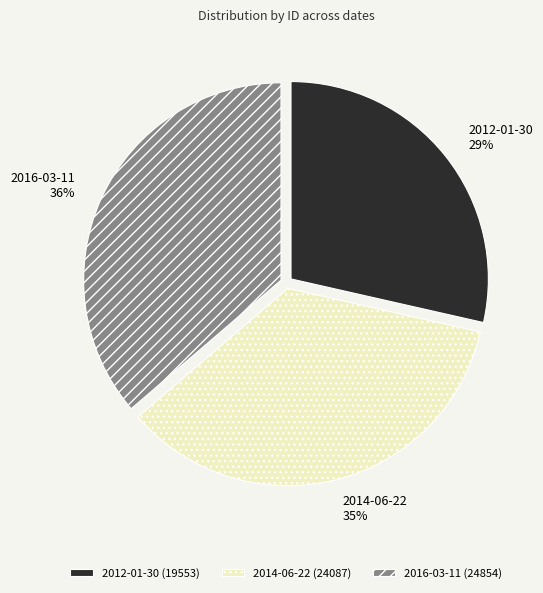

Is the sum of 2014-06-22 and 2012-01-30 greater than half?

Yes